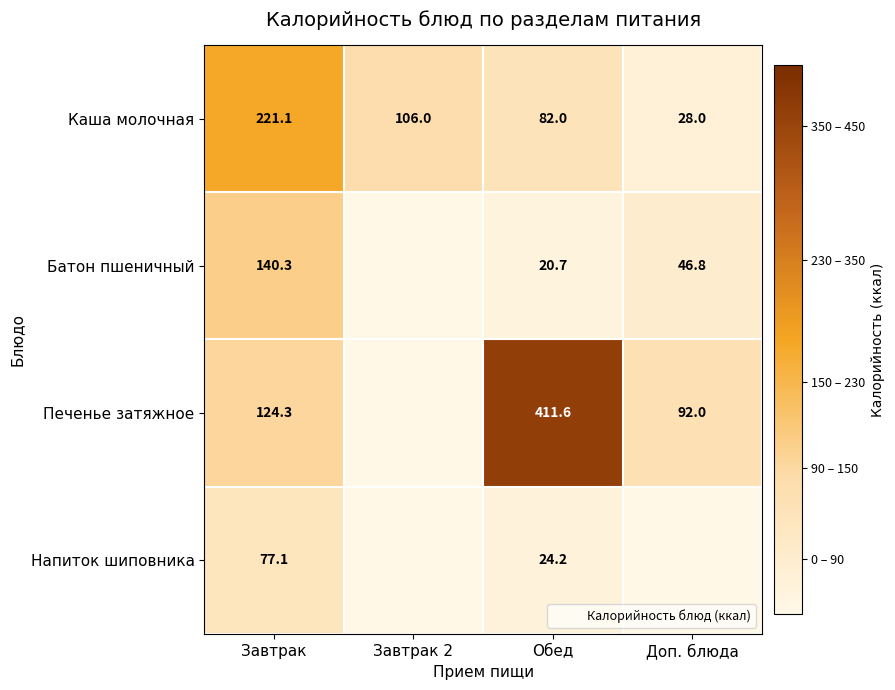

Which series has the widest spread of values?

Печенье затяжное